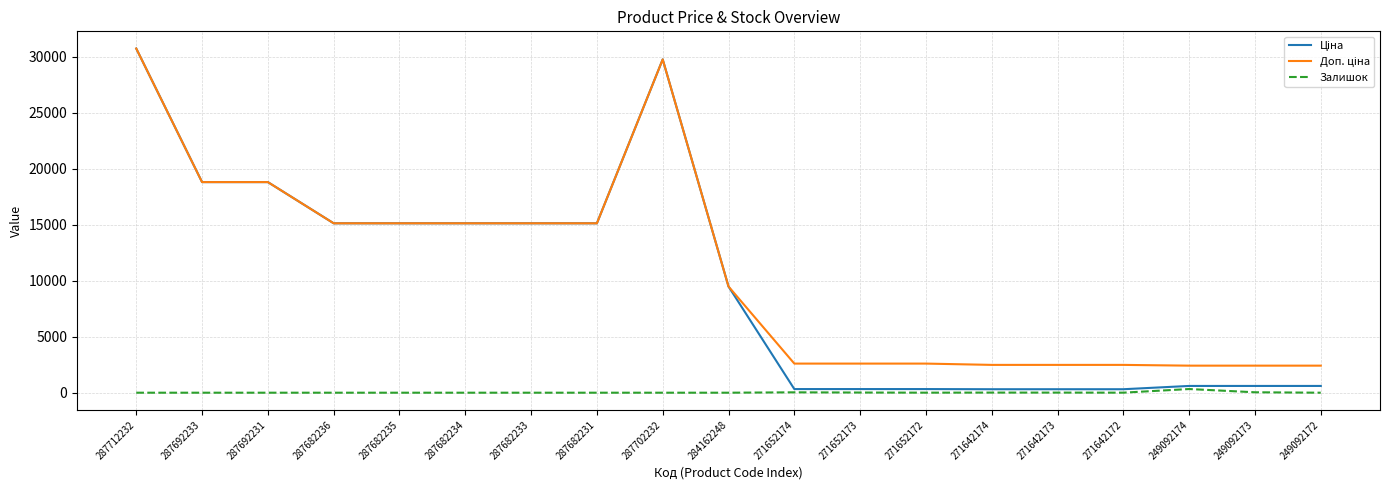

What is the total value across all series at 287702232?

59494.5